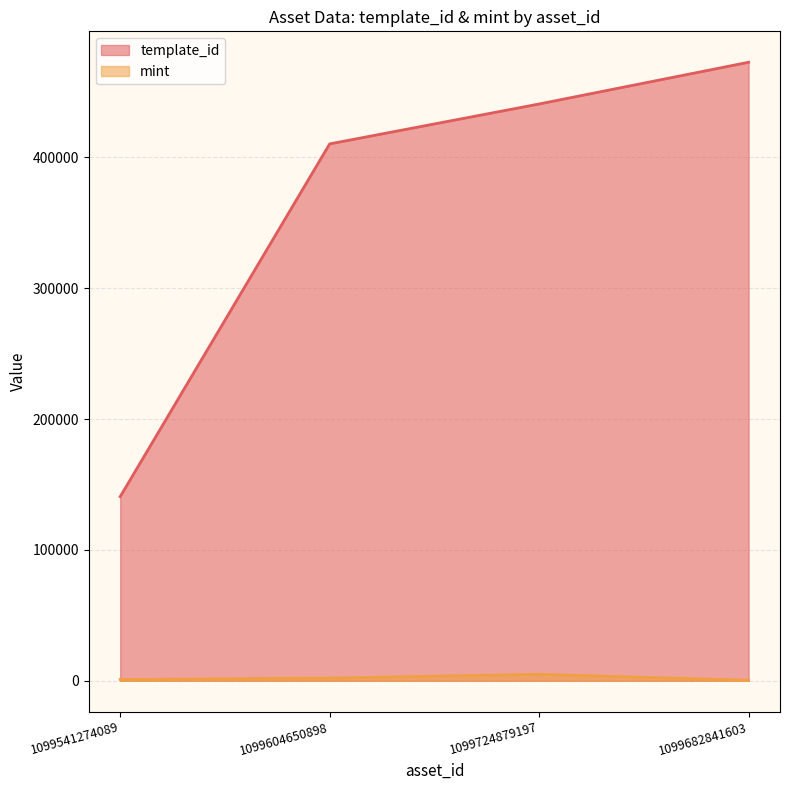

True or false: mint and template_id intersect in this chart.

False